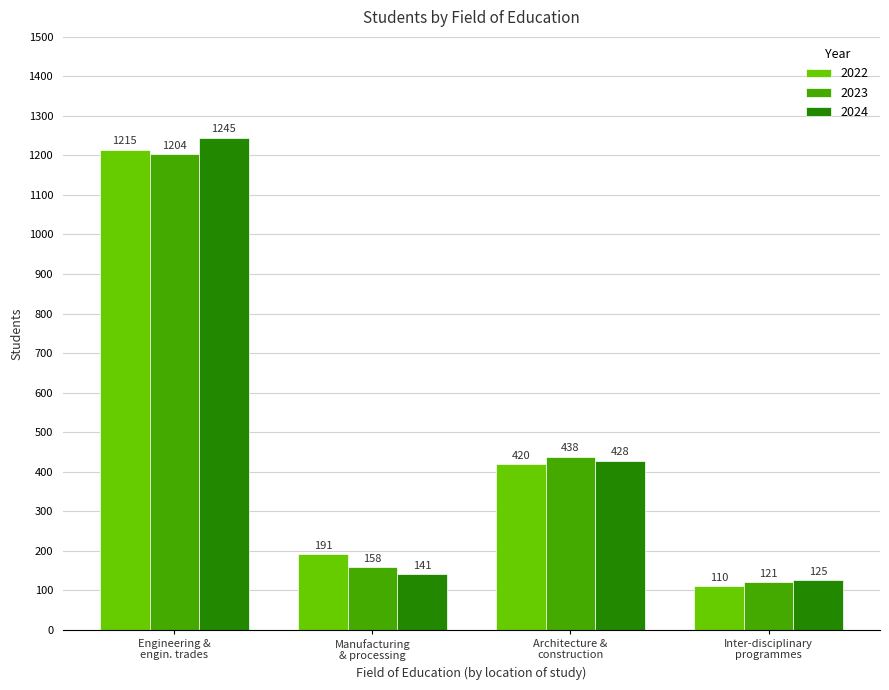

What is the difference between the second highest and minimum values in the 2023 series?

317